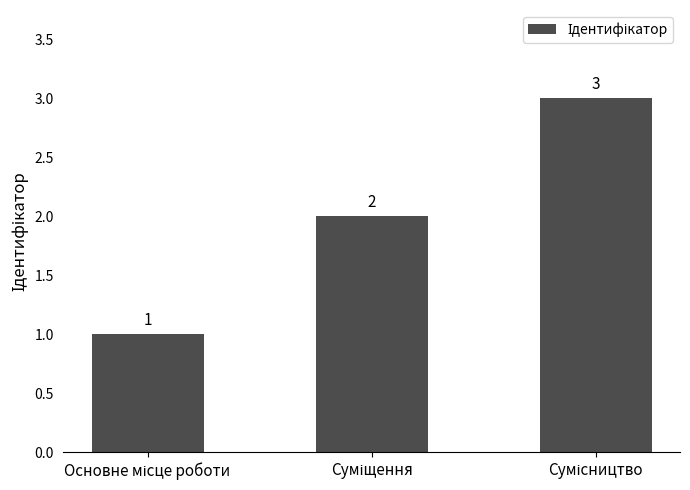

What is the value of the 3rd bar from the left?

3